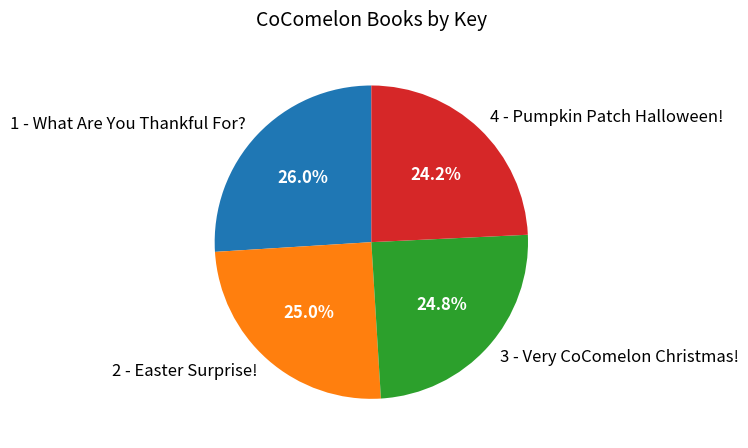

Does 1 - What Are You Thankful For? account for over 50% of the chart?

No